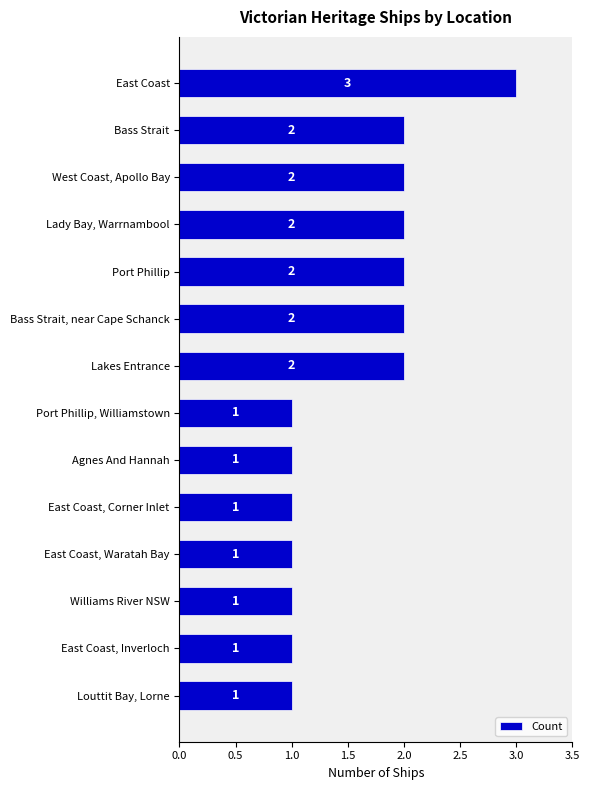

Count the values in the range 1 to 2.

13